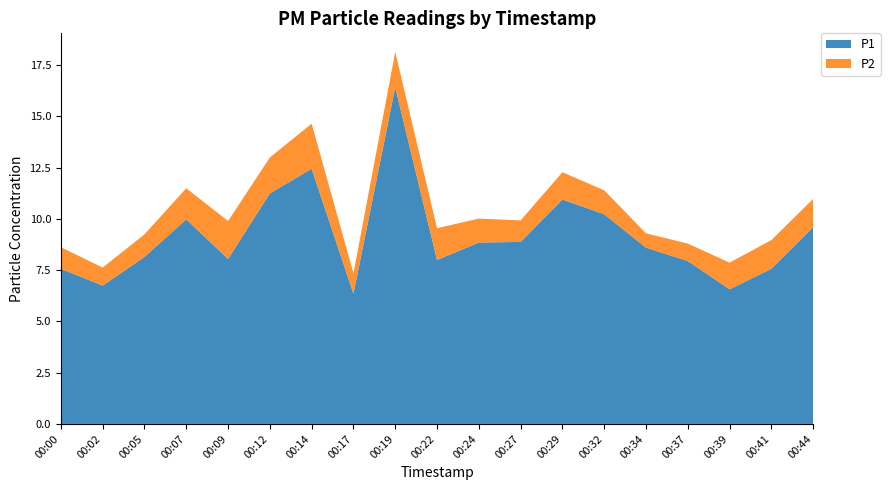

Reading left to right, transcribe all the data shown in this chart.

P1: 7.6	6.8	8.2	10.0	8.1	11.2	12.4	6.3	16.4	8.0	8.8	8.9	10.9	10.2	8.6	8.0	6.6	7.6	9.6
P2: 1.1	0.9	1.1	1.5	1.9	1.8	2.2	1.0	1.7	1.6	1.2	1.1	1.3	1.2	0.7	0.8	1.3	1.4	1.4